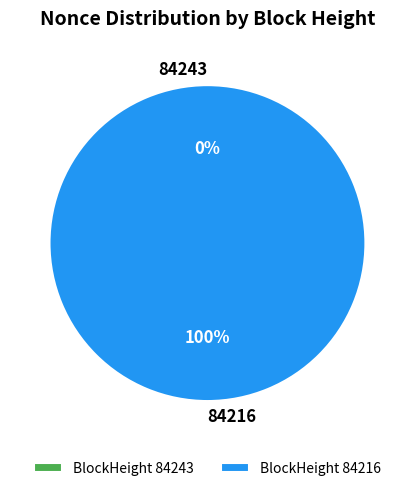

Rank the categories by value from highest to lowest.

84216, 84243